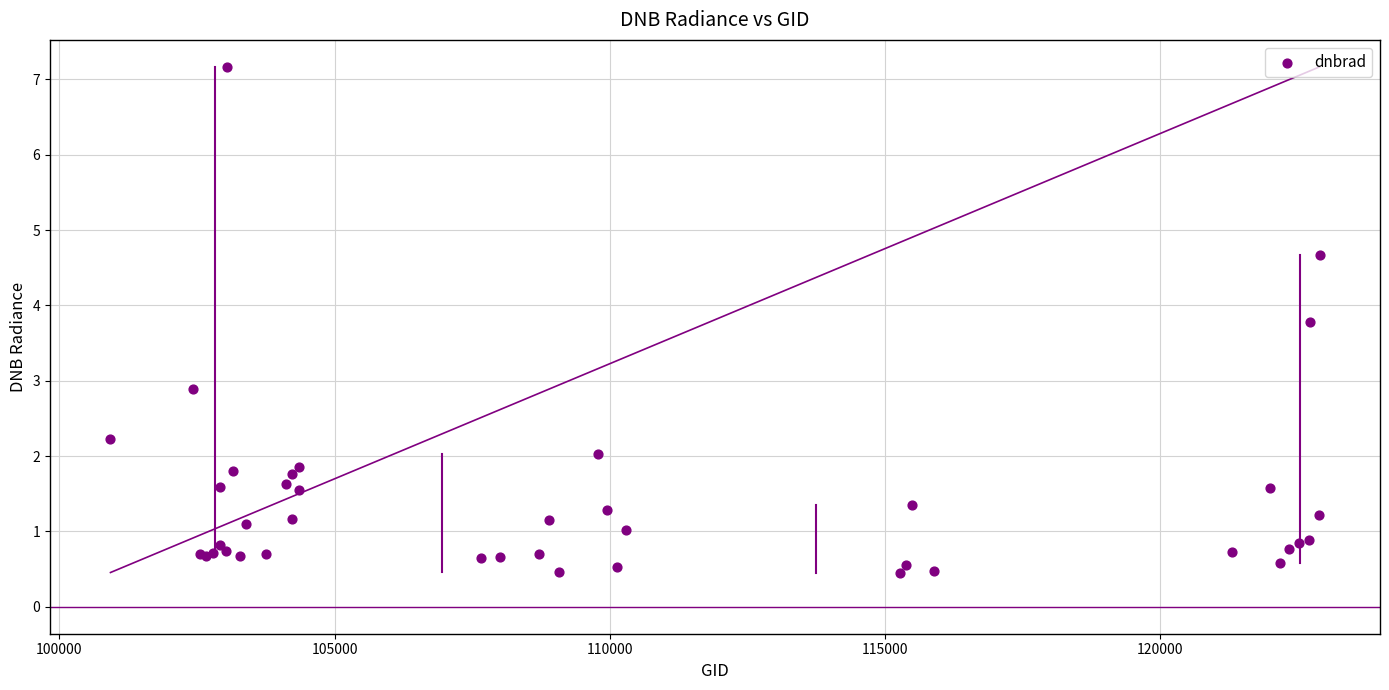

What Y value in the scatter plot is closest to 3?

2.9